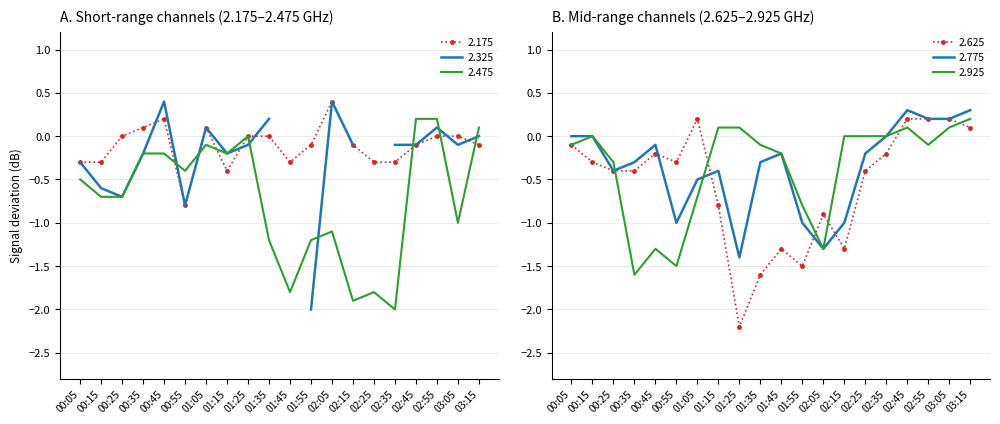

Which series ends up on top after the final intersection of 2.775 and 2.625?

2.775